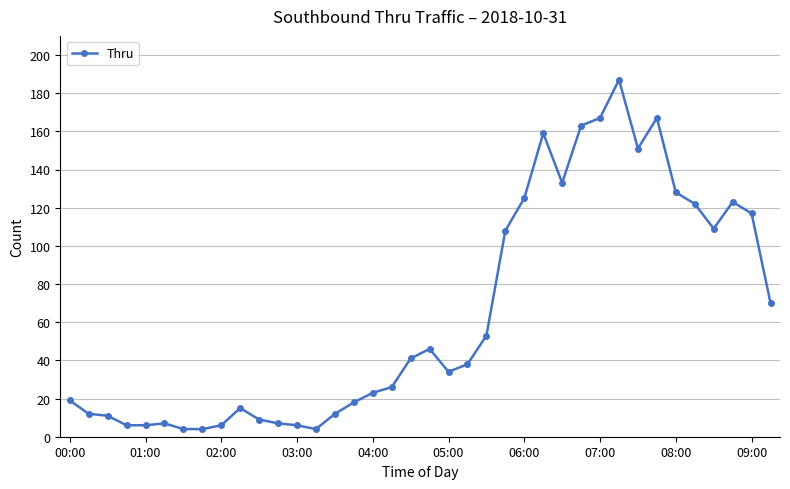

What is the greatest value displayed?

187